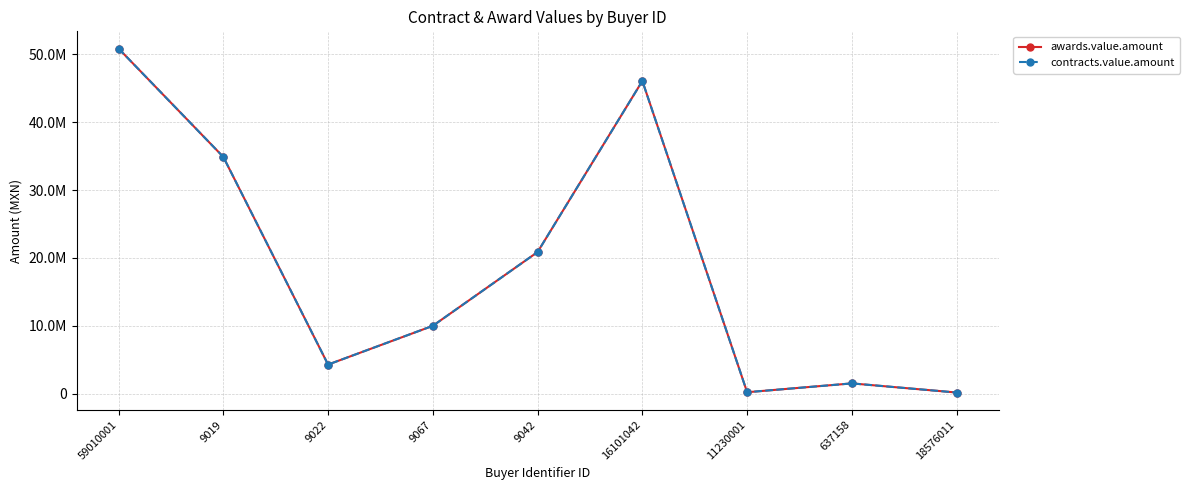

Is this an area chart (filled region under the line)?

No